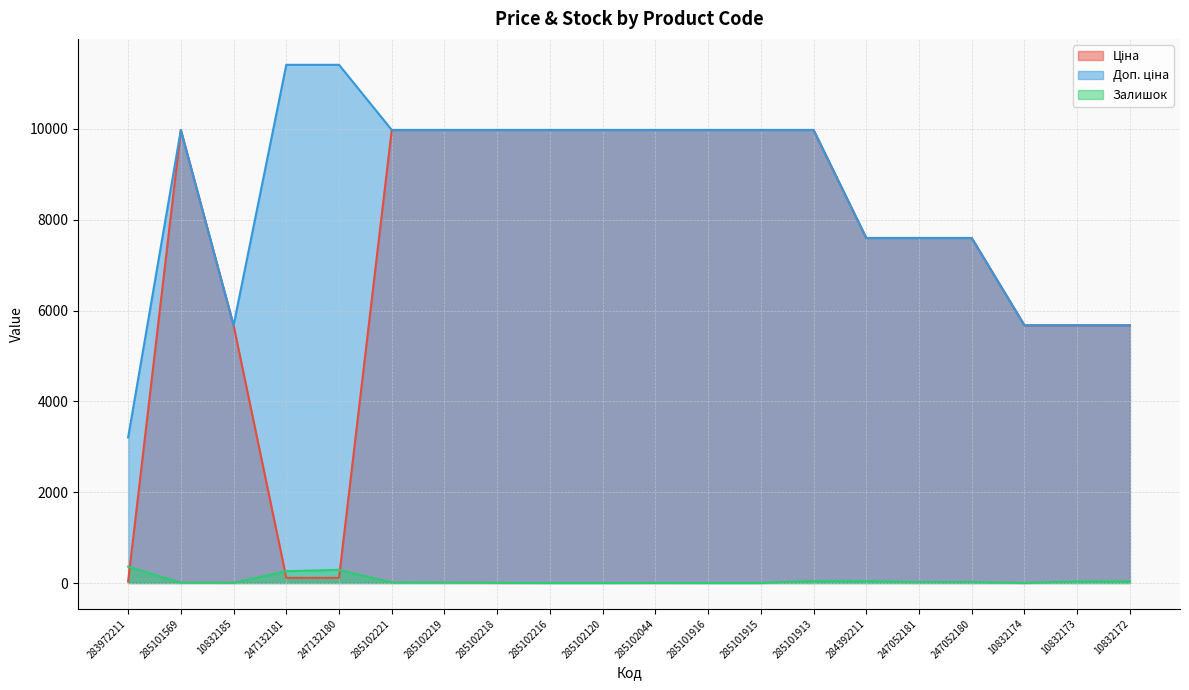

The Доп. ціна series shows 4519.3 at 284392211. True or false?

False